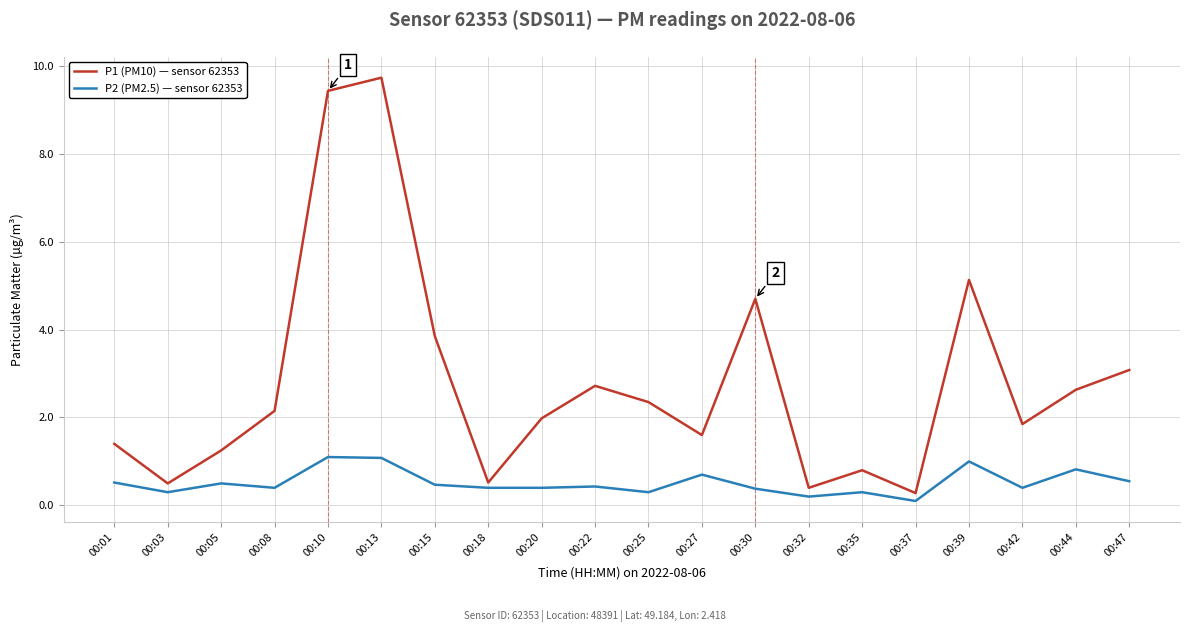

The P1 (PM10) — sensor 62353 series shows 1.9 at 00:42. True or false?

True